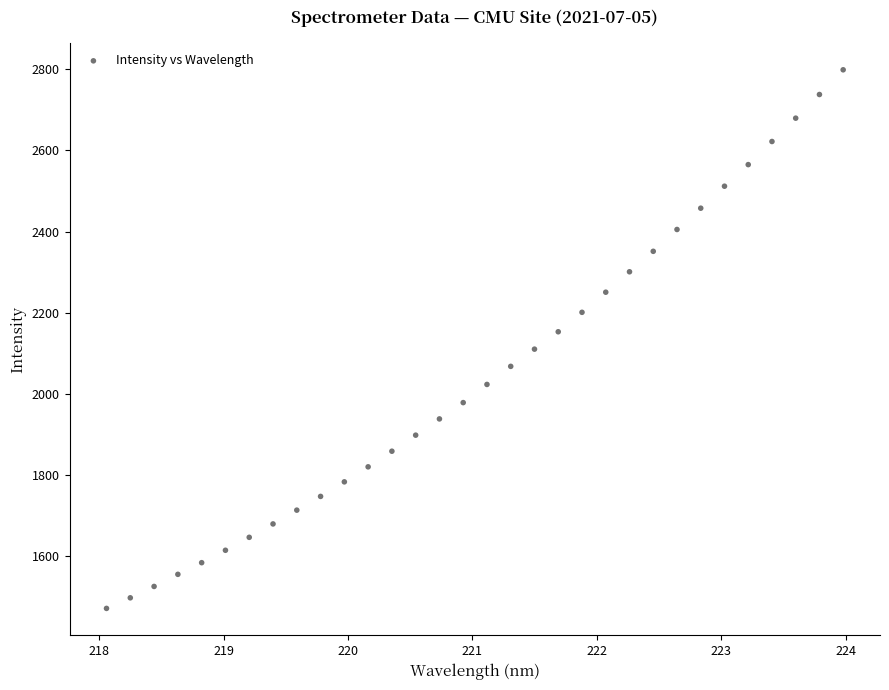

What is the range of Y values (max minus min)?

1327.6